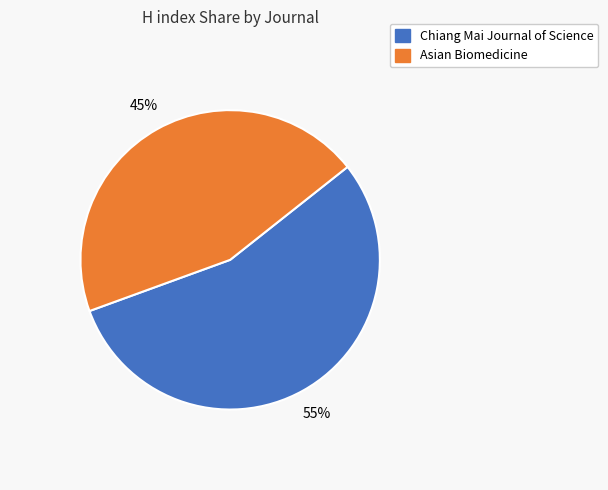

Which has a higher value, Asian Biomedicine or Chiang Mai Journal of Science?

Chiang Mai Journal of Science